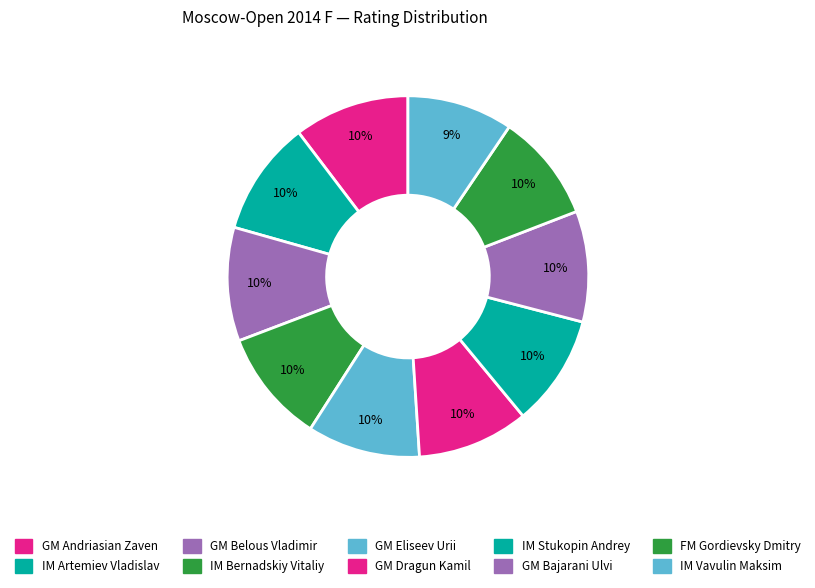

How many segments does this pie chart have?

10